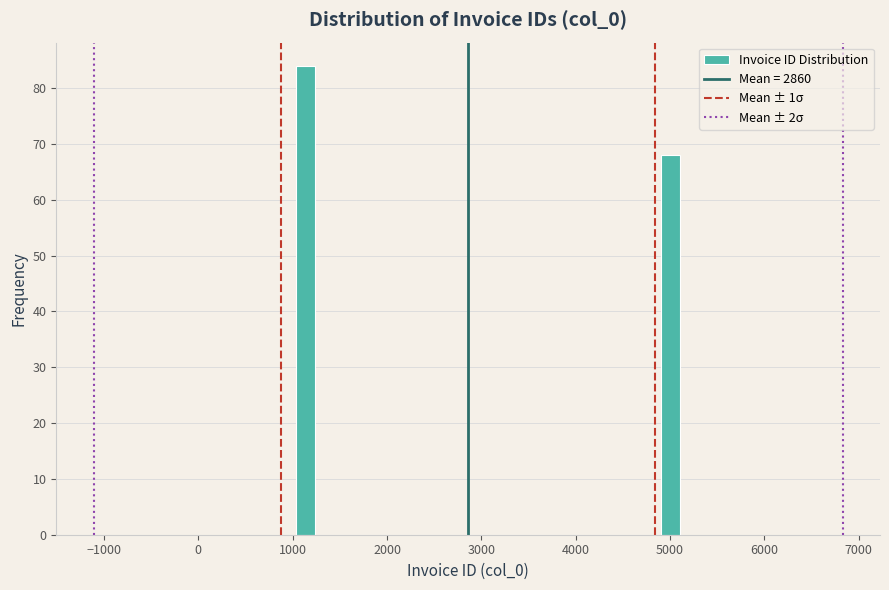

Read against the x-axis, roughly where is the centre of the tallest bar?

1100